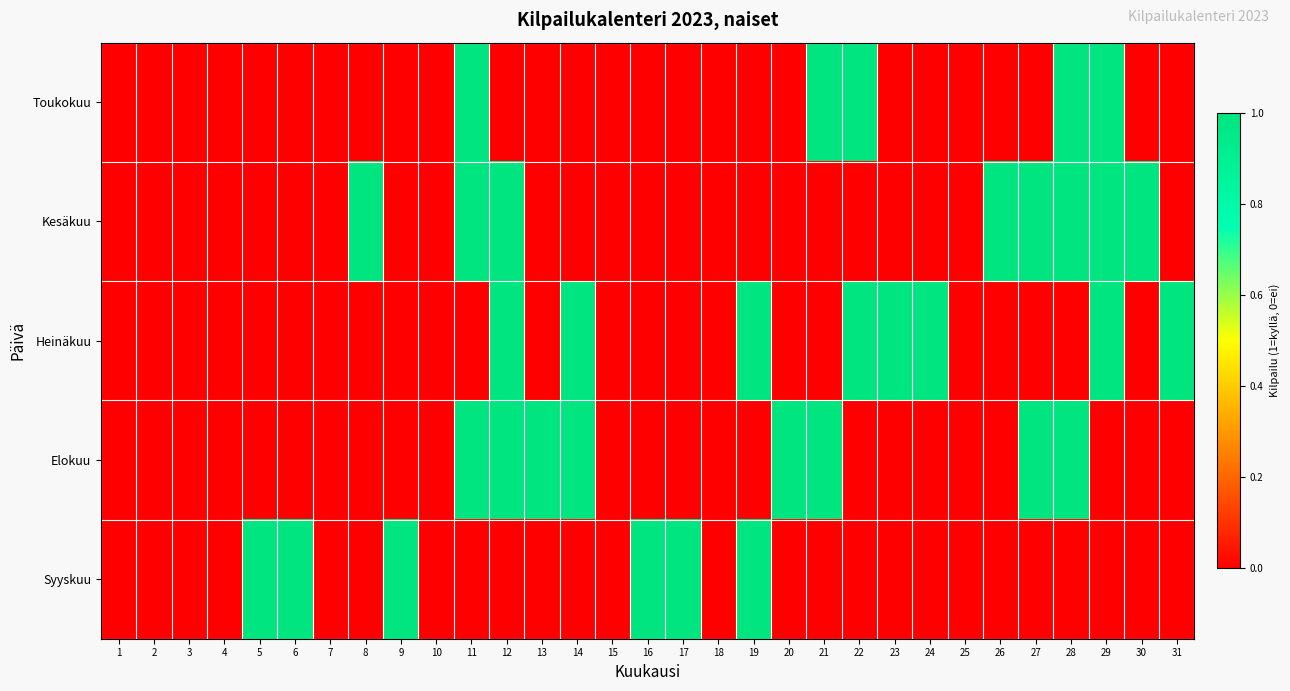

Between 12 and 19, which series saw the biggest shift?

Kesäkuu